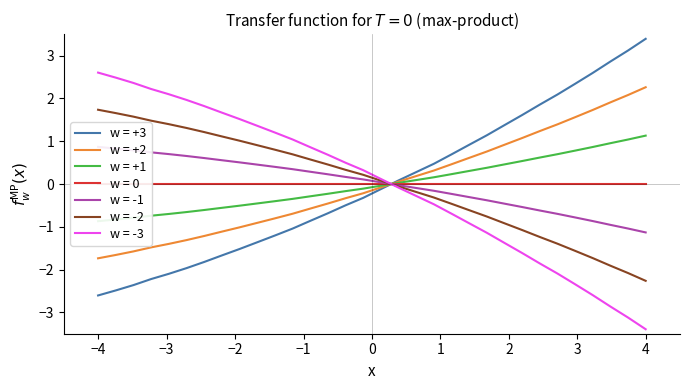

True or false: there are more than 2 points higher than both neighbors.

False